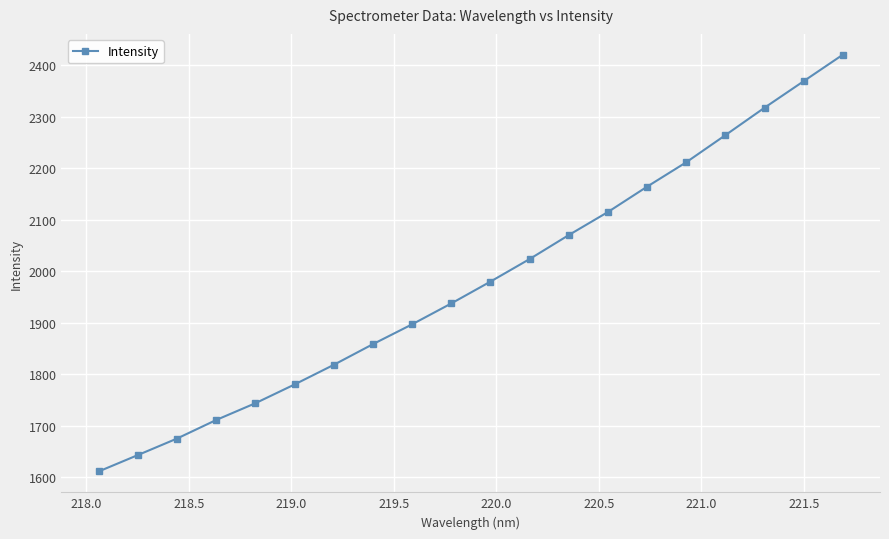

What is the sum of all values?

39606.4